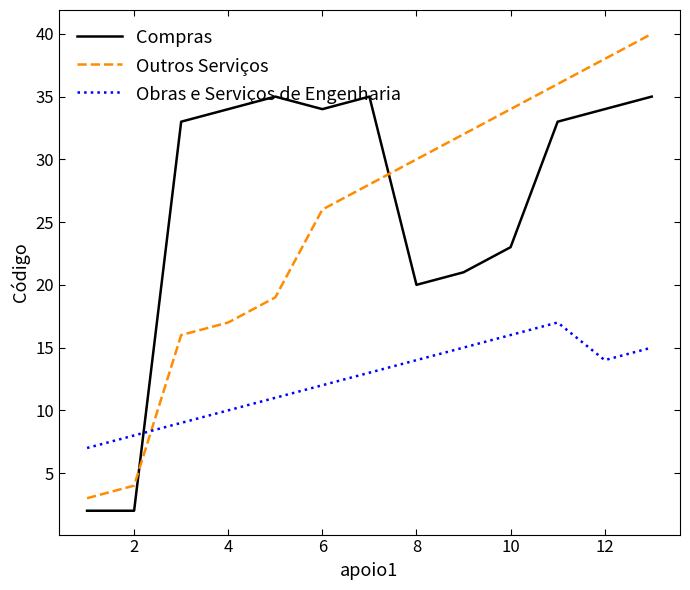

How many intersections are there between Obras e Serviços de Engenharia and Compras?

1